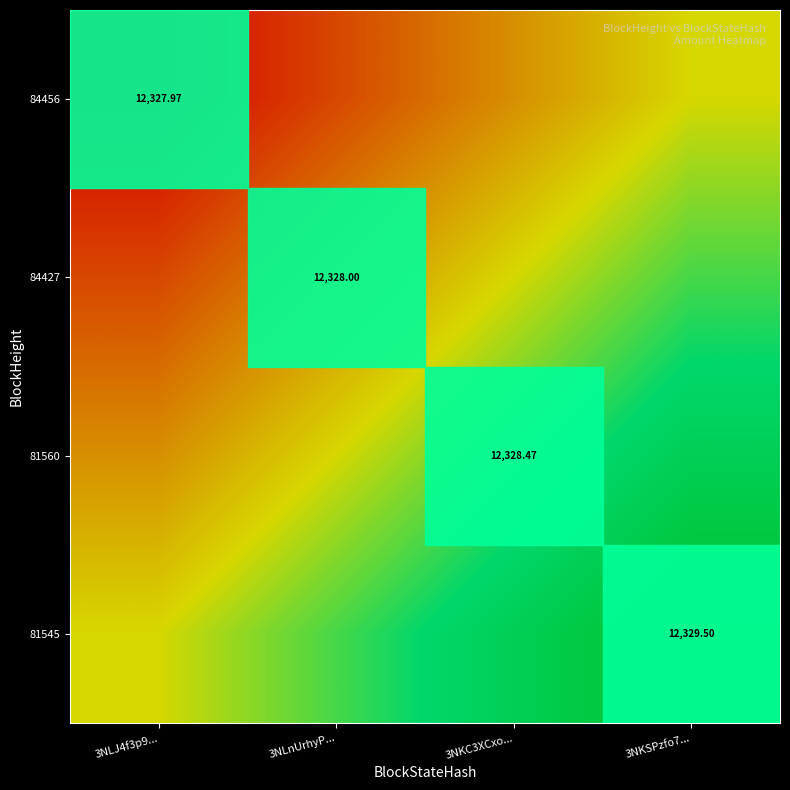

Rank the series at 3NLJ4f3p9... from highest to lowest value.

81545, 81560, 84427, 84456